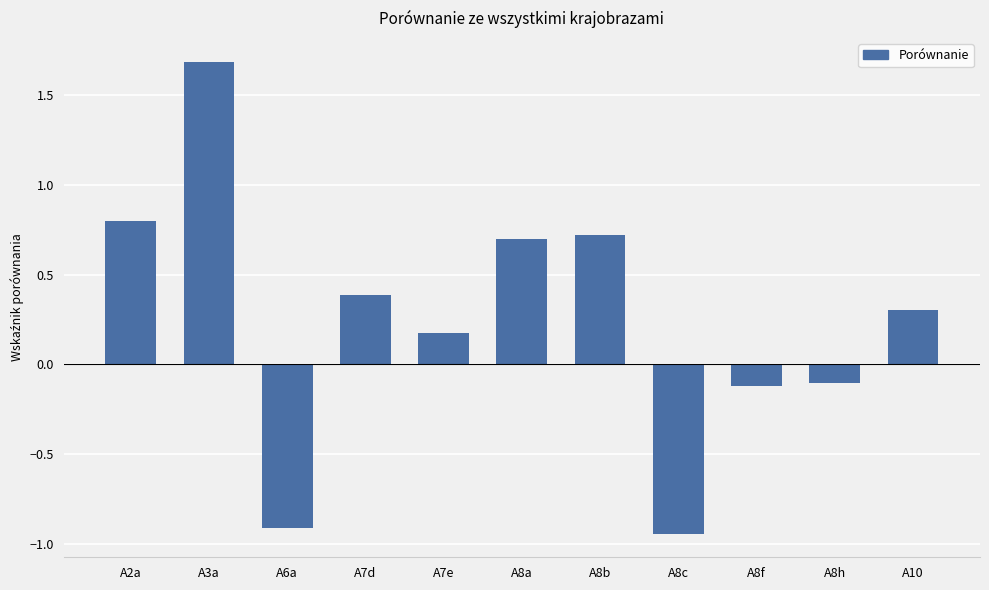

What is the label of the 8th bar from the left?

A8c